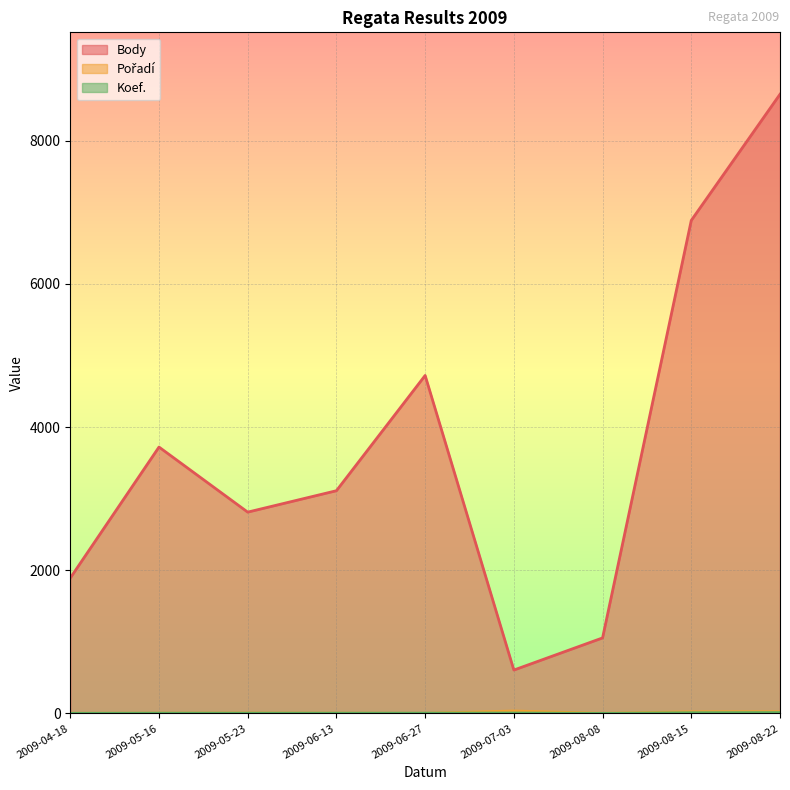

Which label corresponds to the largest value in the chart?

2009-08-22